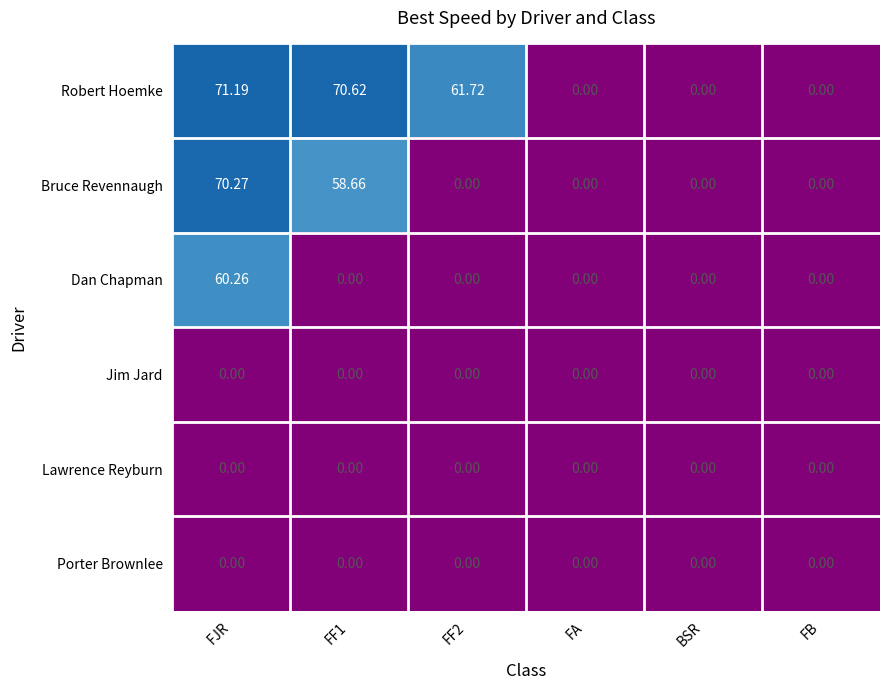

Which series has the largest total across all categories?

Robert Hoemke